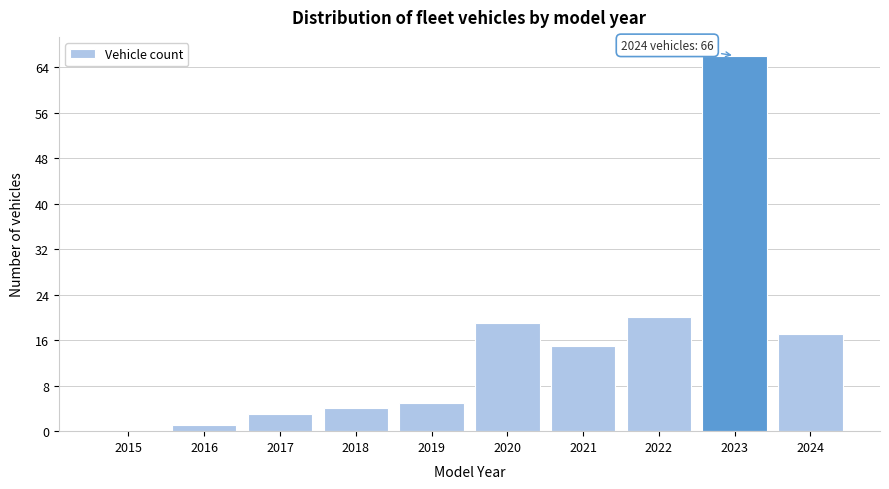

Reading left to right, list all the values displayed in this chart.

2015=0	2016=1	2017=3	2018=4	2019=5	2020=19	2021=15	2022=20	2023=66	2024=17